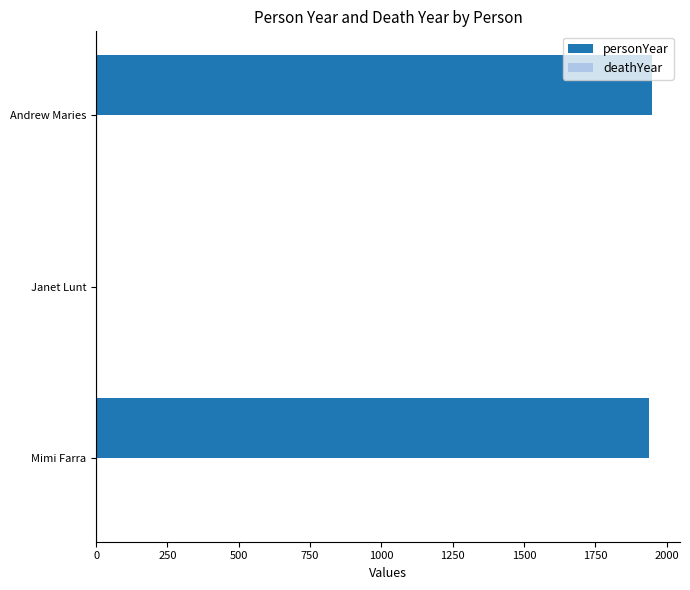

Is it true that the value at Andrew Maries is 3233?

False